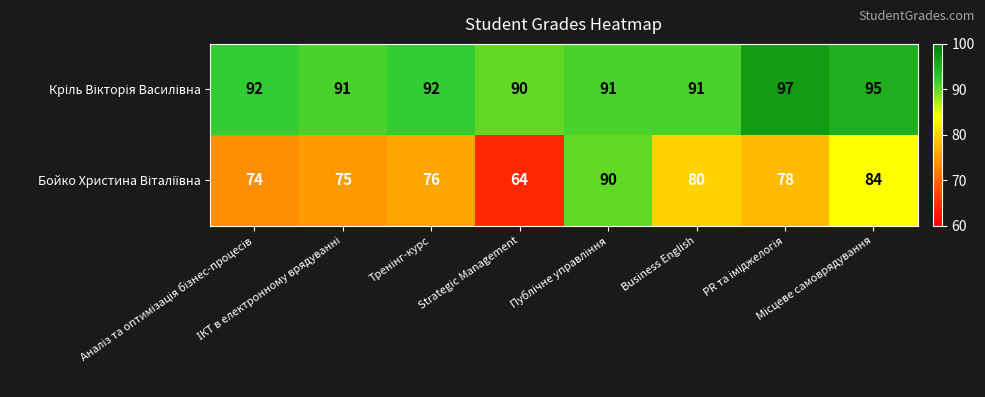

What is the maximum value shown in the chart?

97